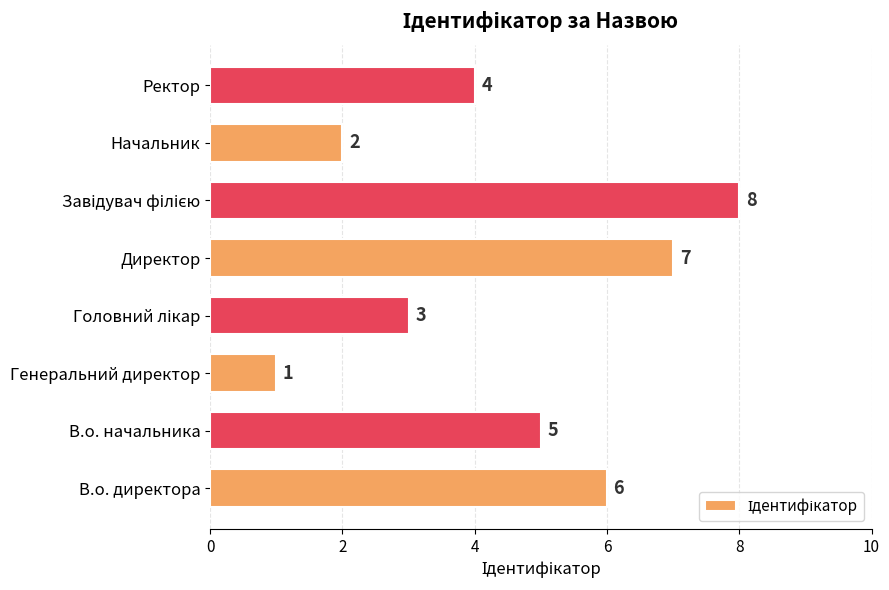

Reading bottom to top, what are all the values shown in this chart?

6	5	1	3	7	8	2	4